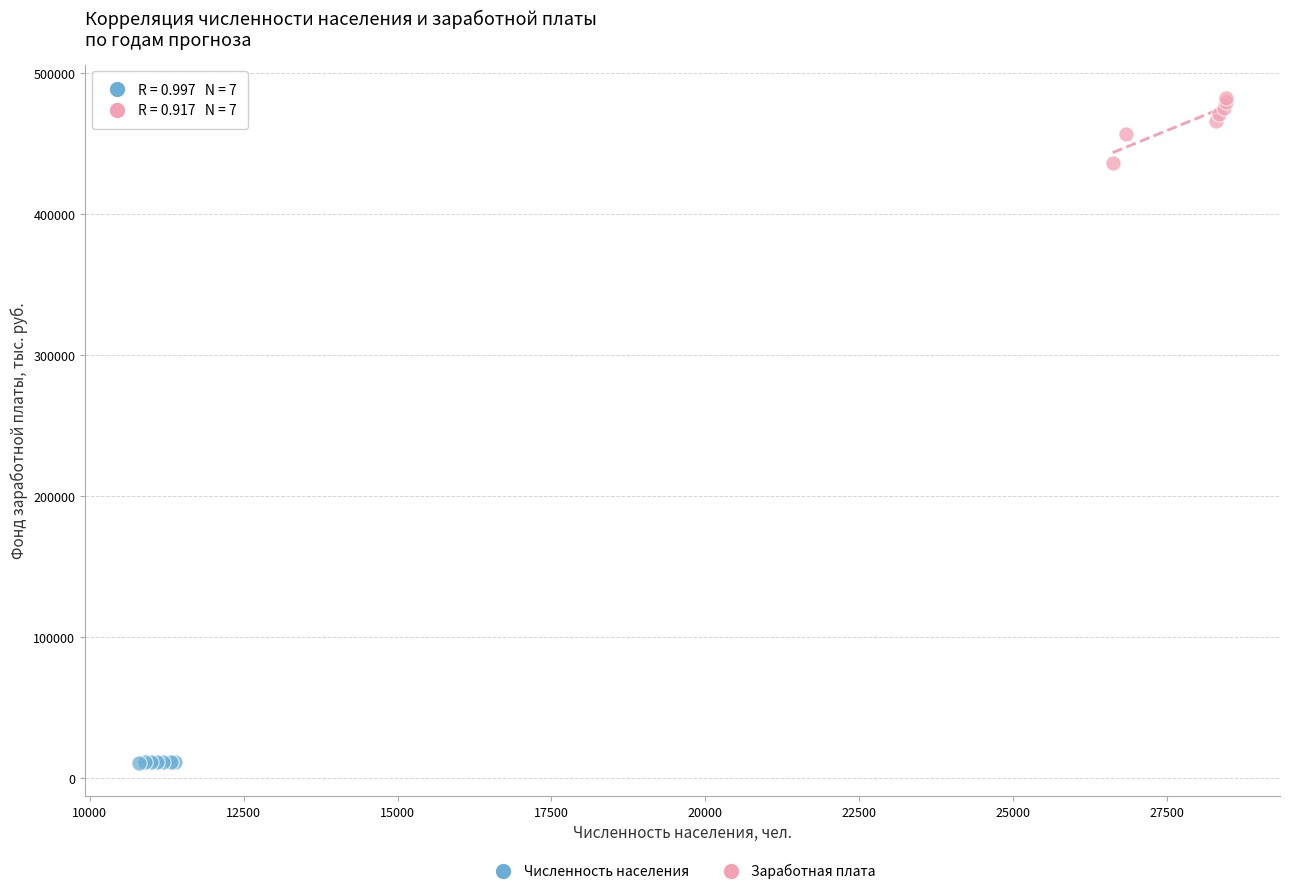

Which series reaches the minimum Y coordinate?

Численность населения